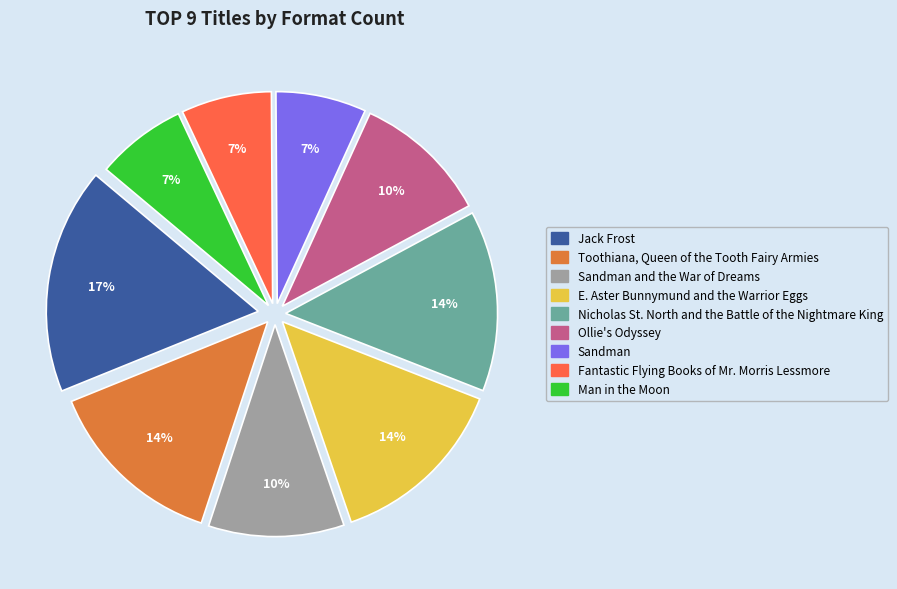

To the nearest percent, what is the difference between the largest and smallest slice percentages?

10%